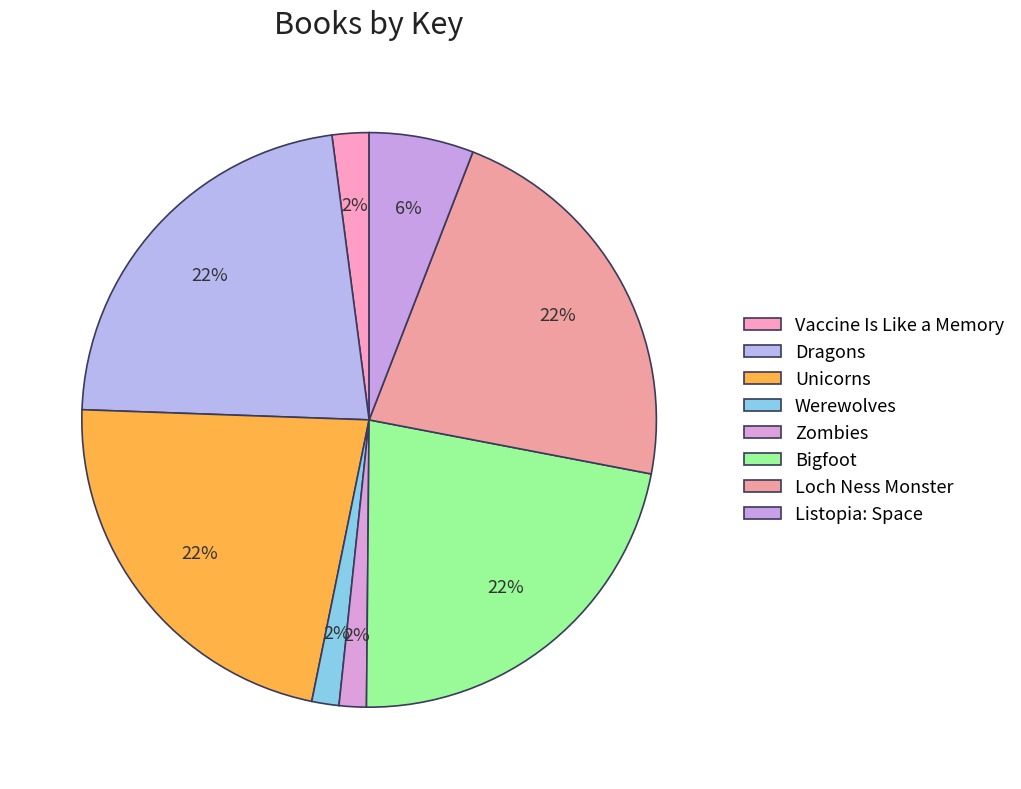

To the nearest percent, what is the average slice percentage?

12%